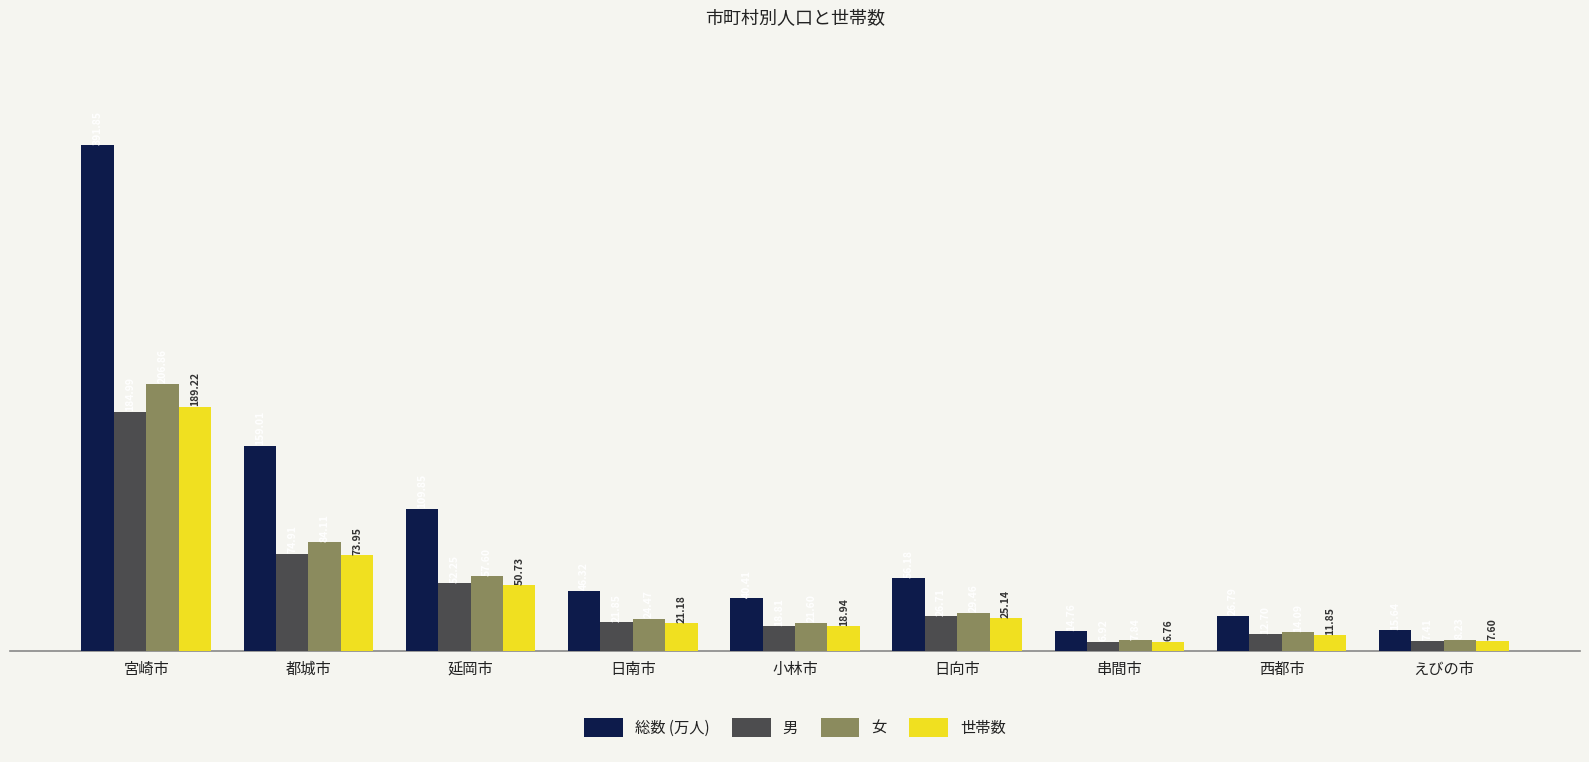

At which category is the sum across all series the highest?

宮崎市